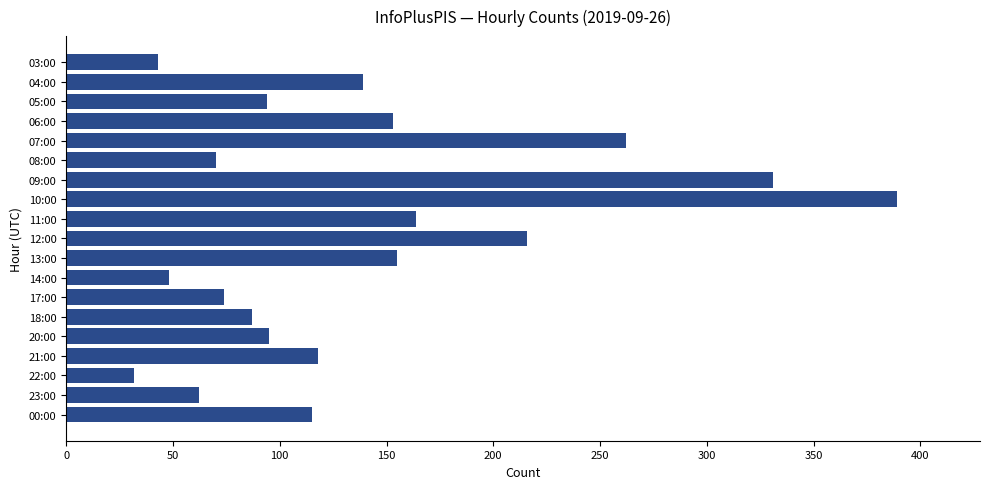

The chart shows a value of 61 at 03:00. True or false?

False